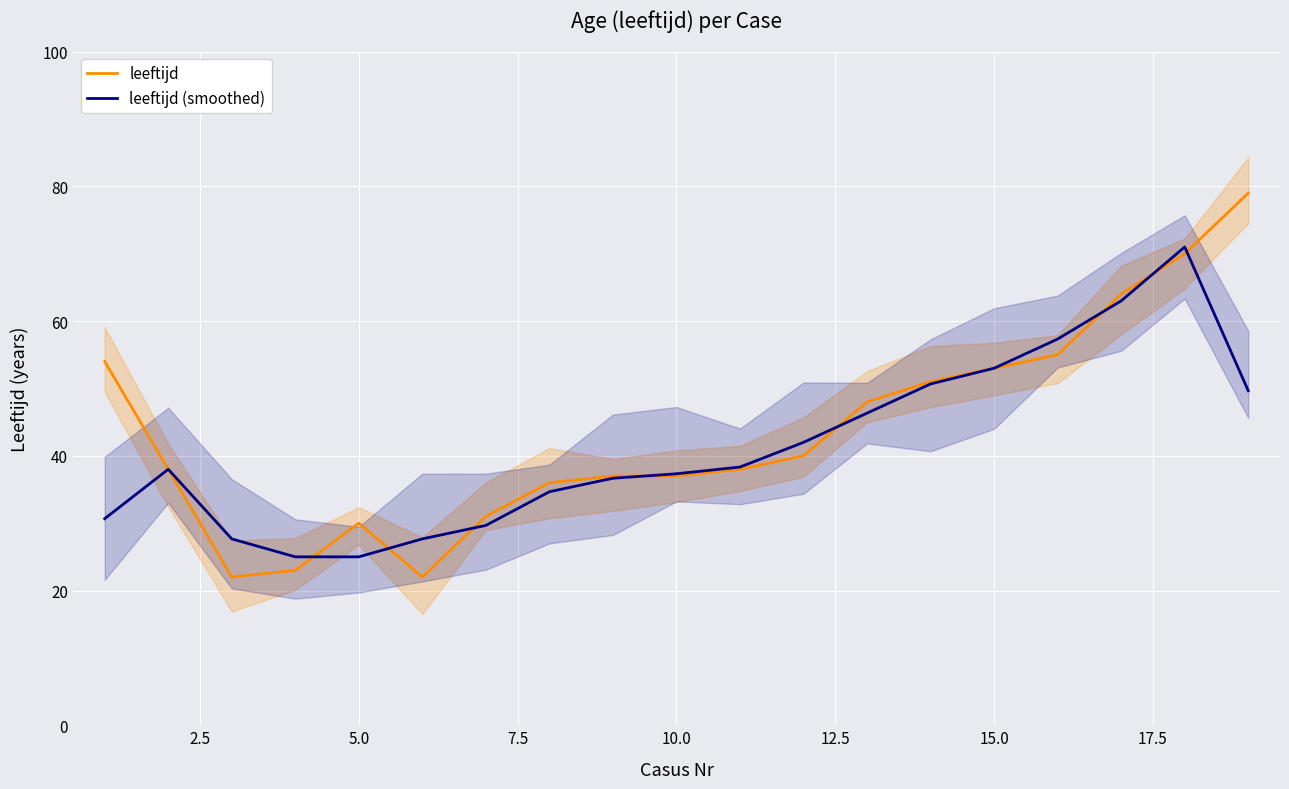

What is the average value of the leeftijd series?

43.6